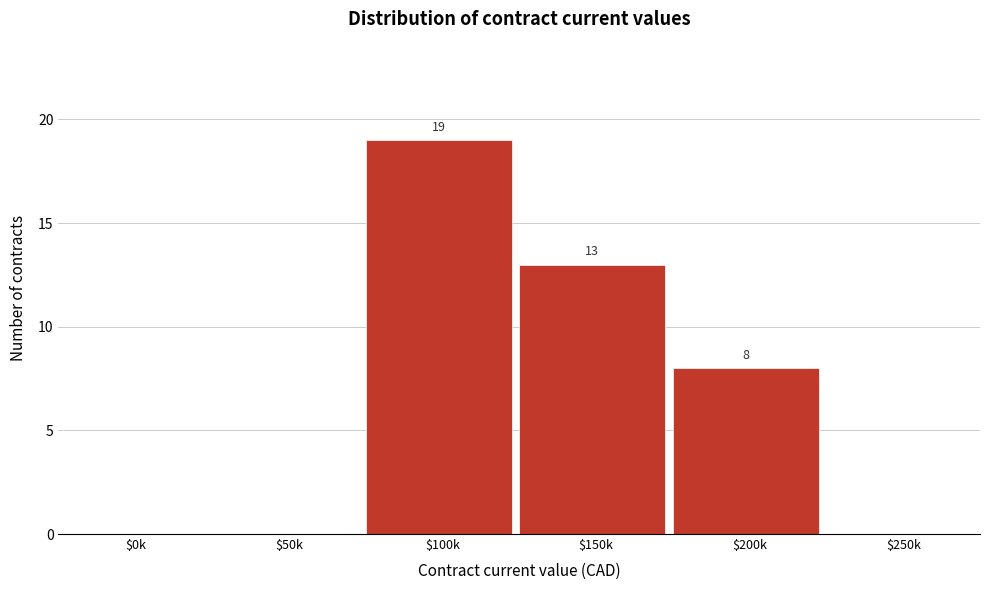

What is the maximum value shown in the chart?

19